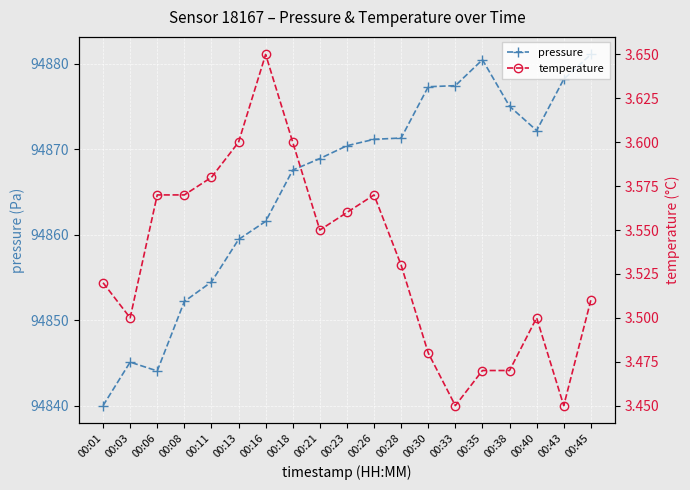

What is the value of the temperature point at the 14th from the left?

3.5